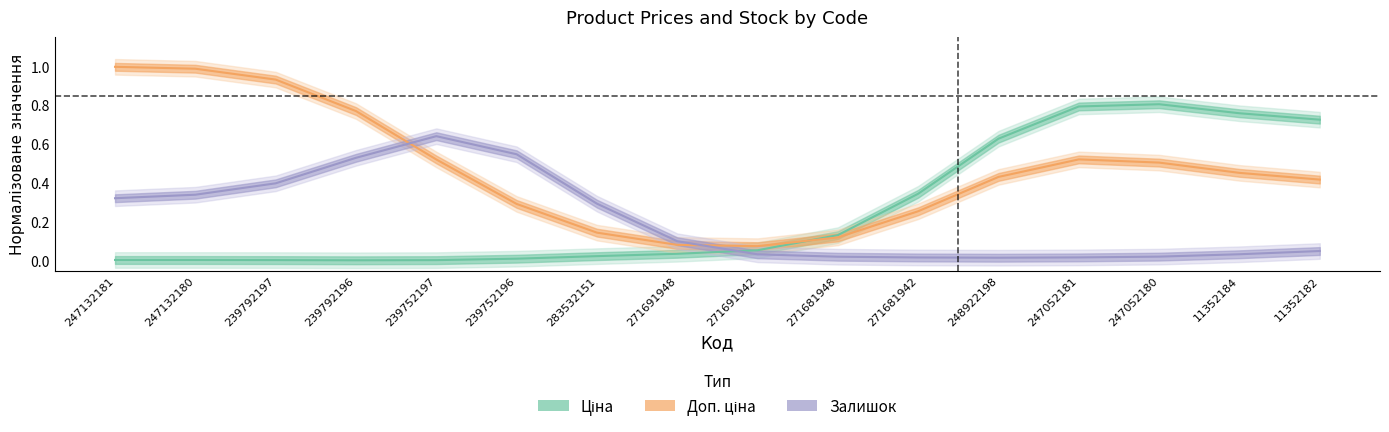

Is it true that Залишок equals 0.0 at 247052181?

False